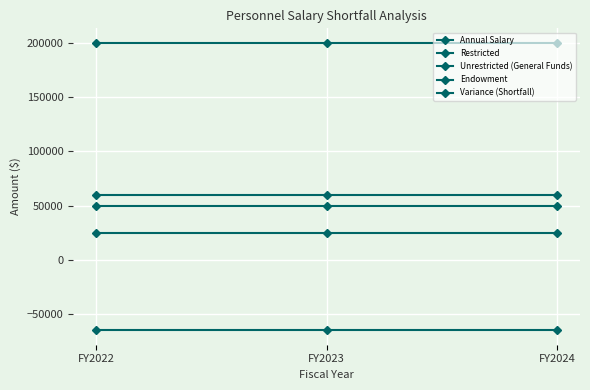

Does the chart display data point markers on the line(s)?

Yes